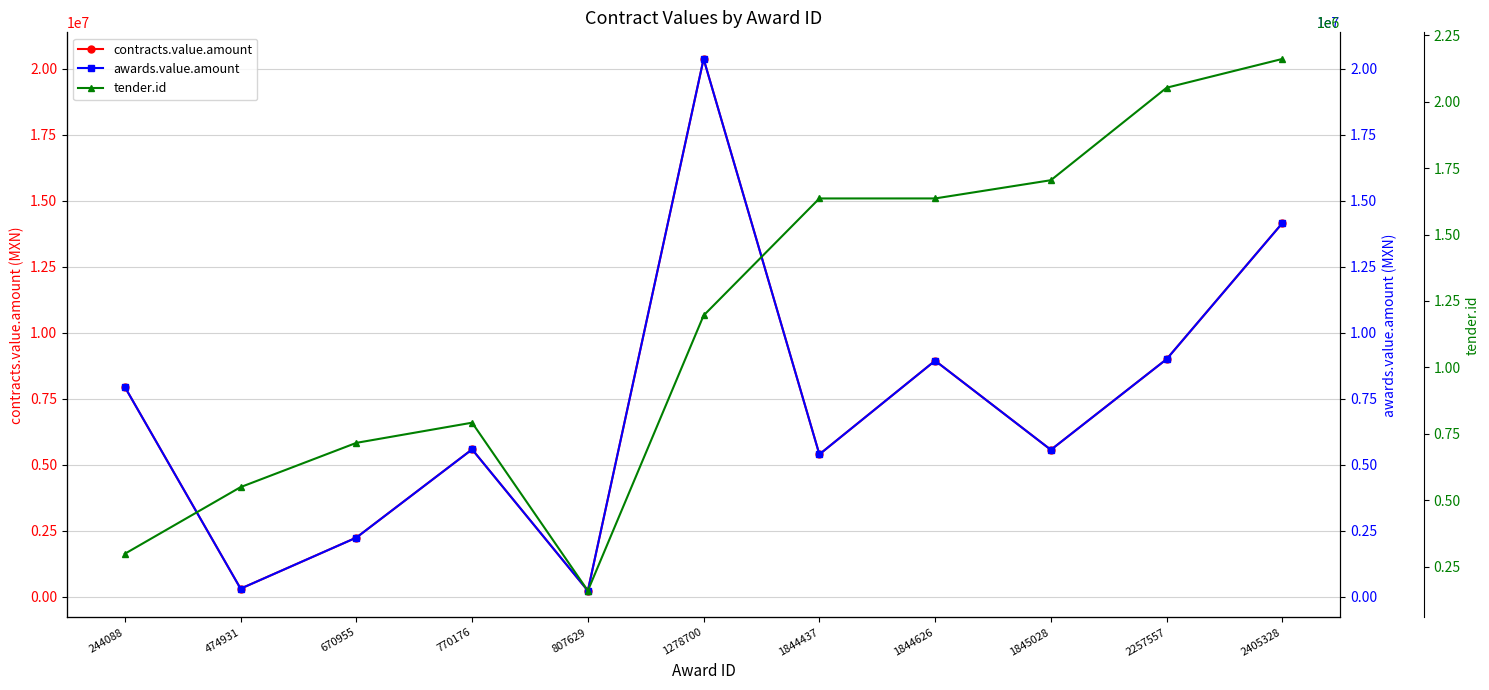

The value of awards.value.amount at 2405328 is 14155719.4. True or false?

True